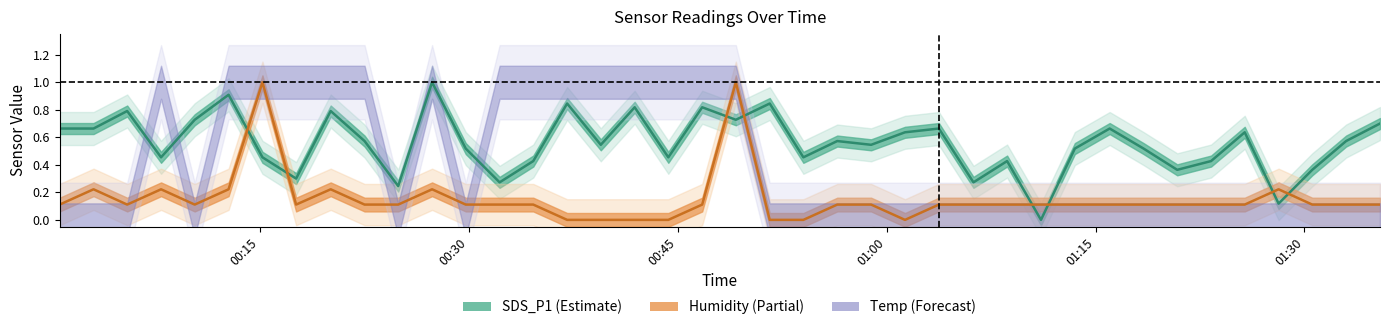

At how many categories does at least one series exceed 0?

40